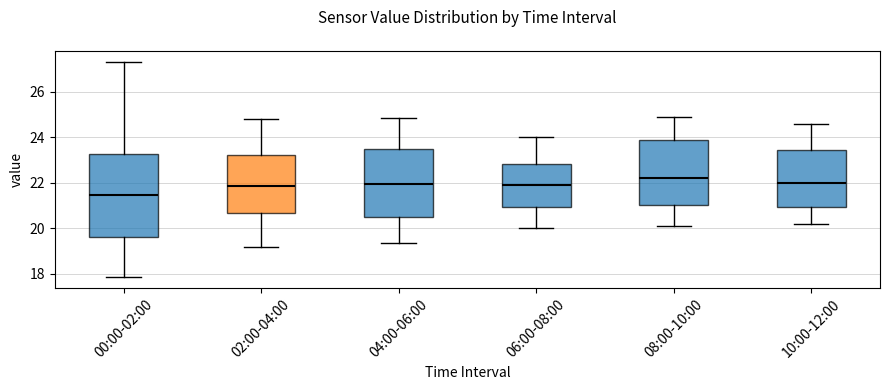

Reading left to right, read every box against the y-axis: the position of its median line, the range the box covers, and the ends of its whiskers. The values are not printed on the chart, so give them approximately, as read against the axis.

00:00-02:00: median 21.4, box 19.6 to 23.2, whiskers 17.8 to 27.4
02:00-04:00: median 21.8, box 20.6 to 23.2, whiskers 19.2 to 24.8
04:00-06:00: median 22.0, box 20.6 to 23.4, whiskers 19.4 to 24.8
06:00-08:00: median 22.0, box 21.0 to 22.8, whiskers 20.0 to 24.0
08:00-10:00: median 22.2, box 21.0 to 24.0, whiskers 20.2 to 25.0
10:00-12:00: median 22.0, box 21.0 to 23.4, whiskers 20.2 to 24.6